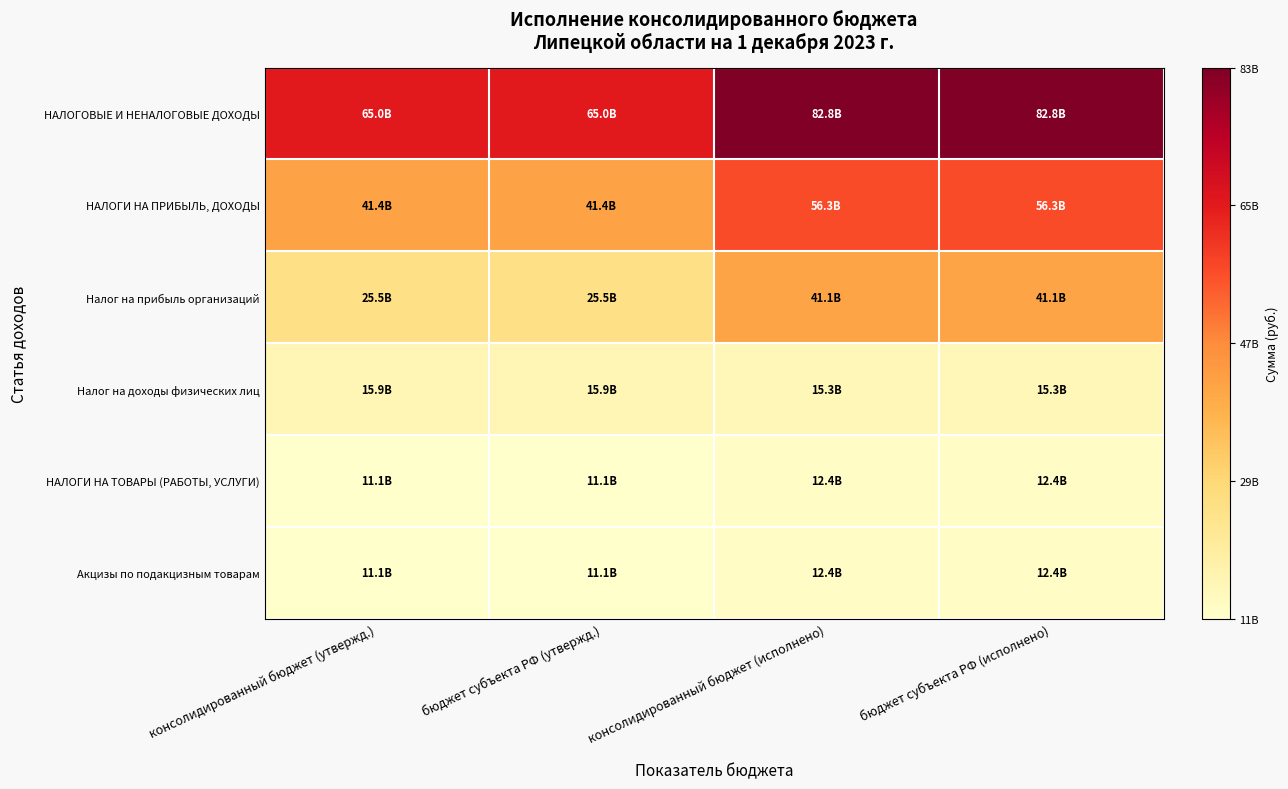

Which category has the lowest value across all series?

консолидированный бюджет (утвержд.)